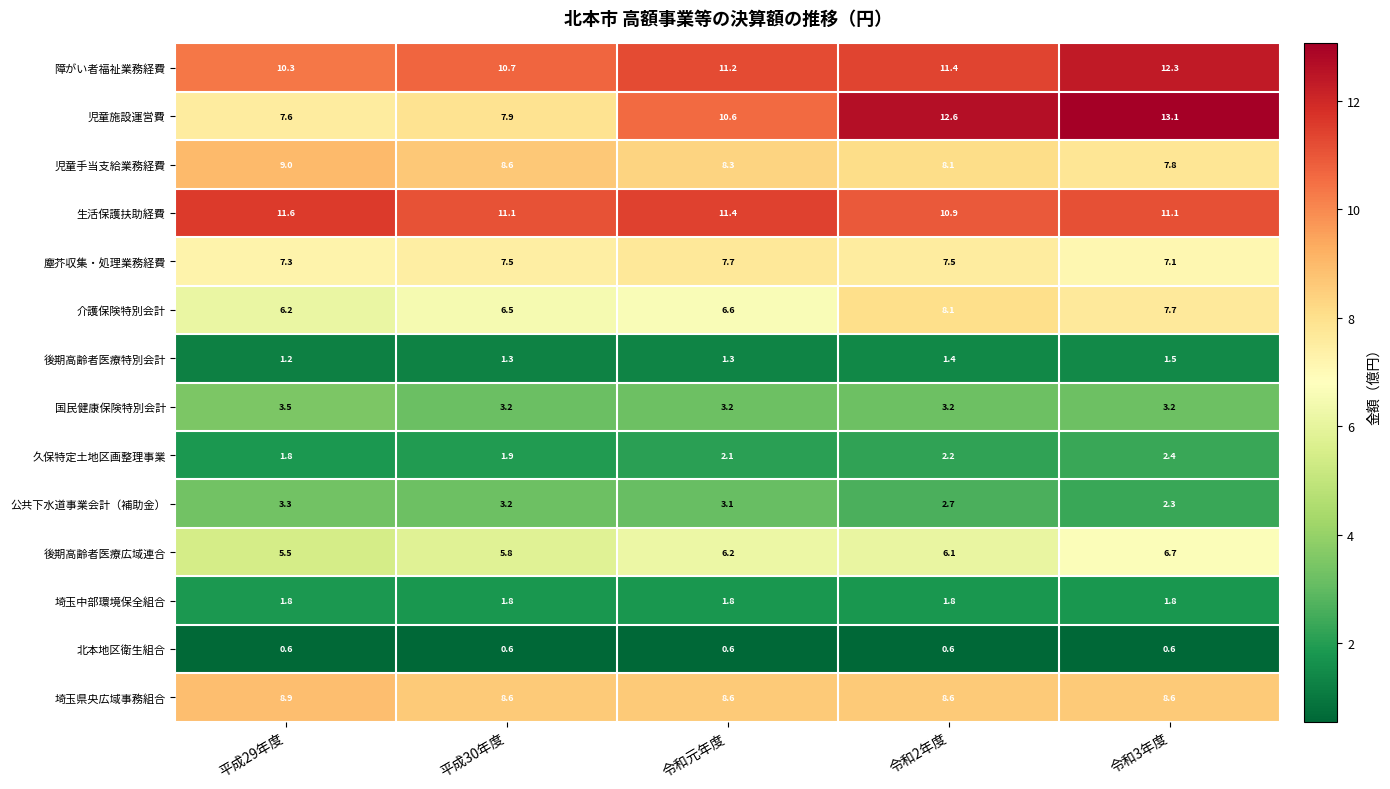

How many values in the 後期高齢者医療広域連合 series exceed 6?

3